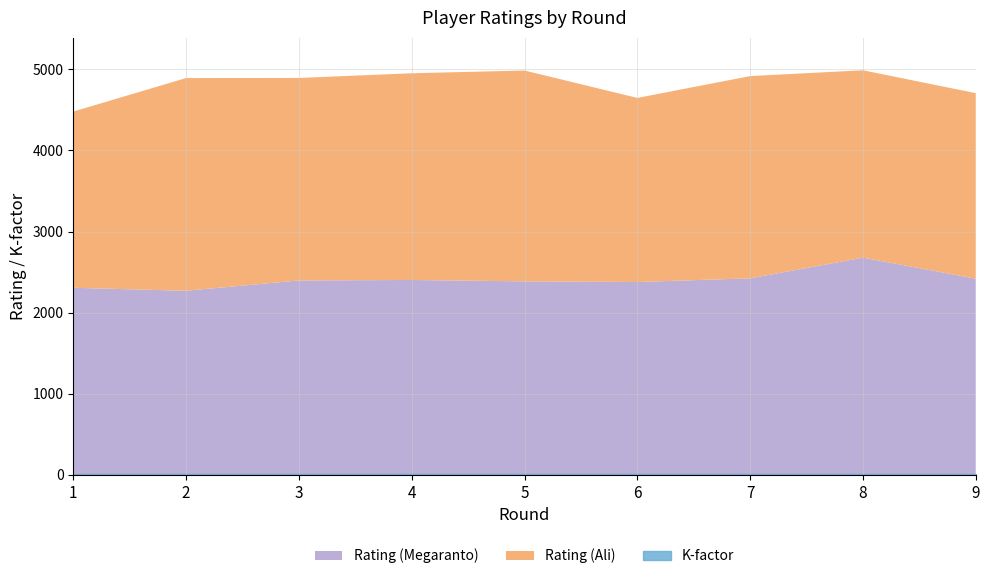

How many categories are shown in the chart?

9